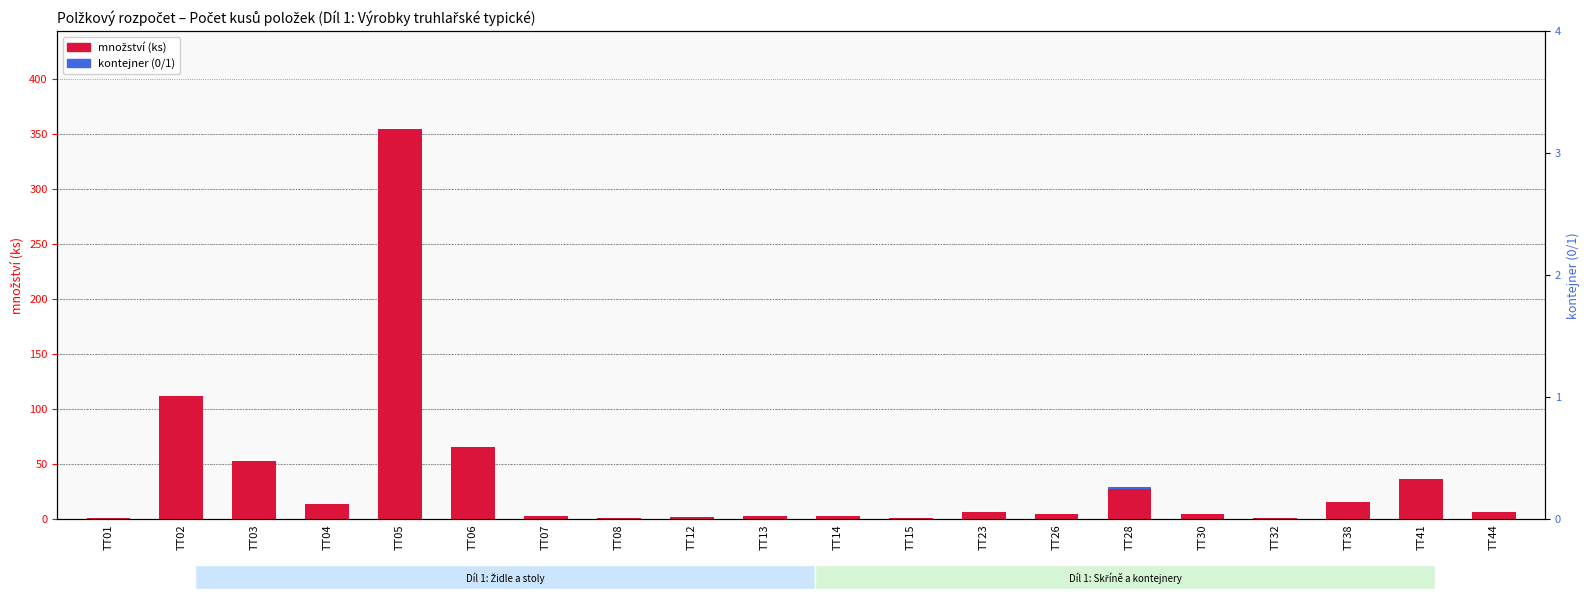

At how many categories does at least one series exceed 213?

1